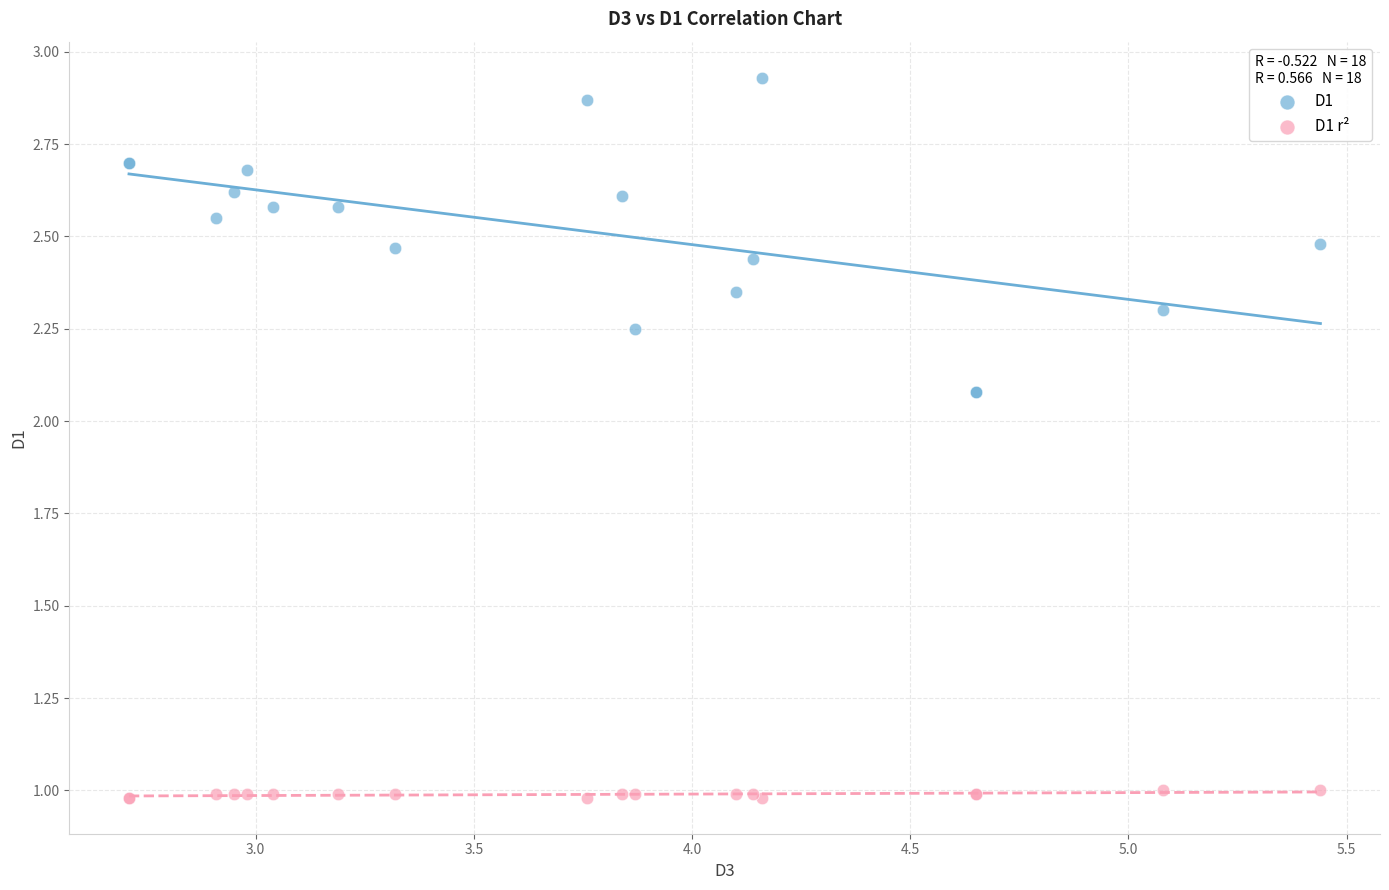

Which series has the largest Y range (max minus min)?

D1